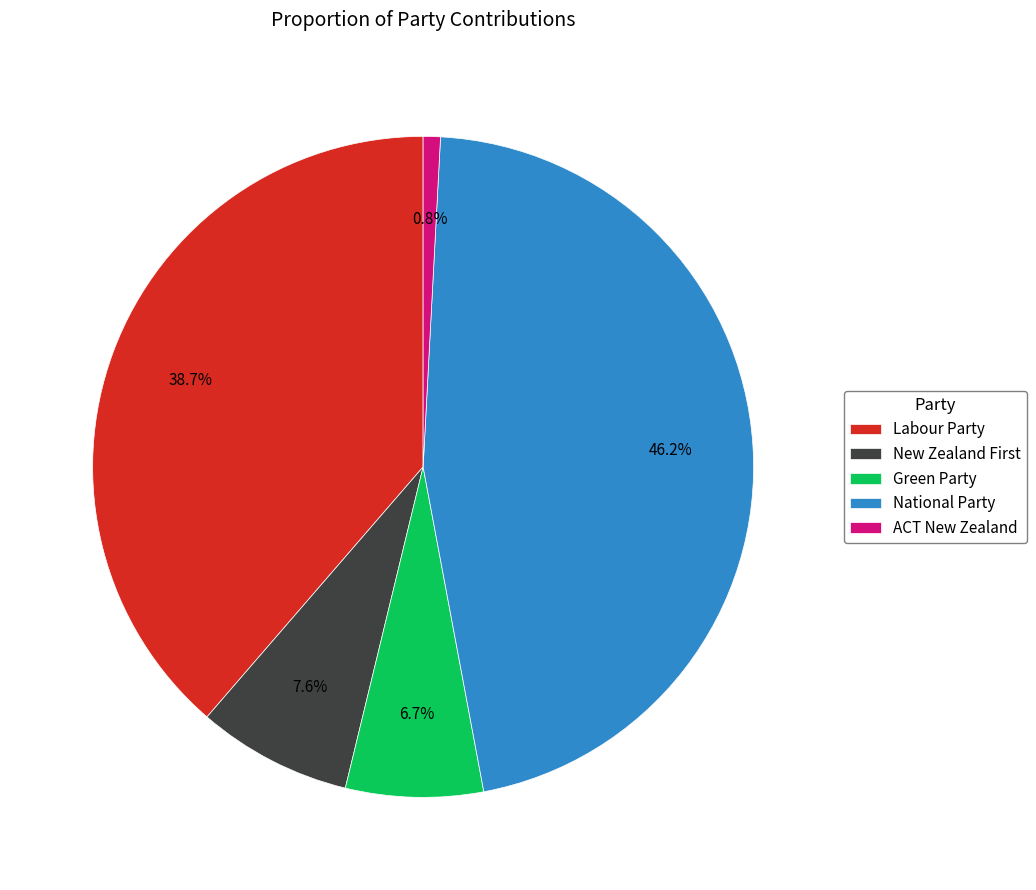

To the nearest percent, what portion does Labour Party represent?

39%